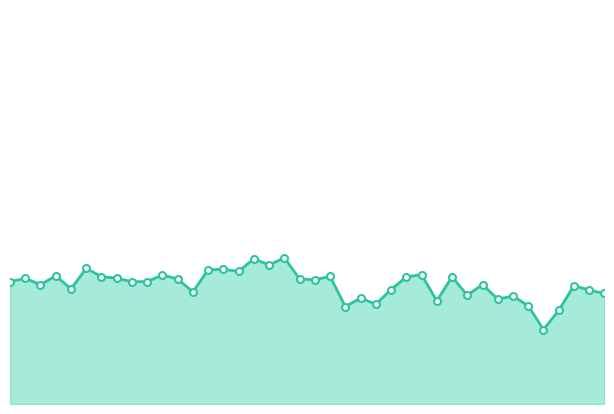

Is this an area chart (filled region under the line)?

Yes